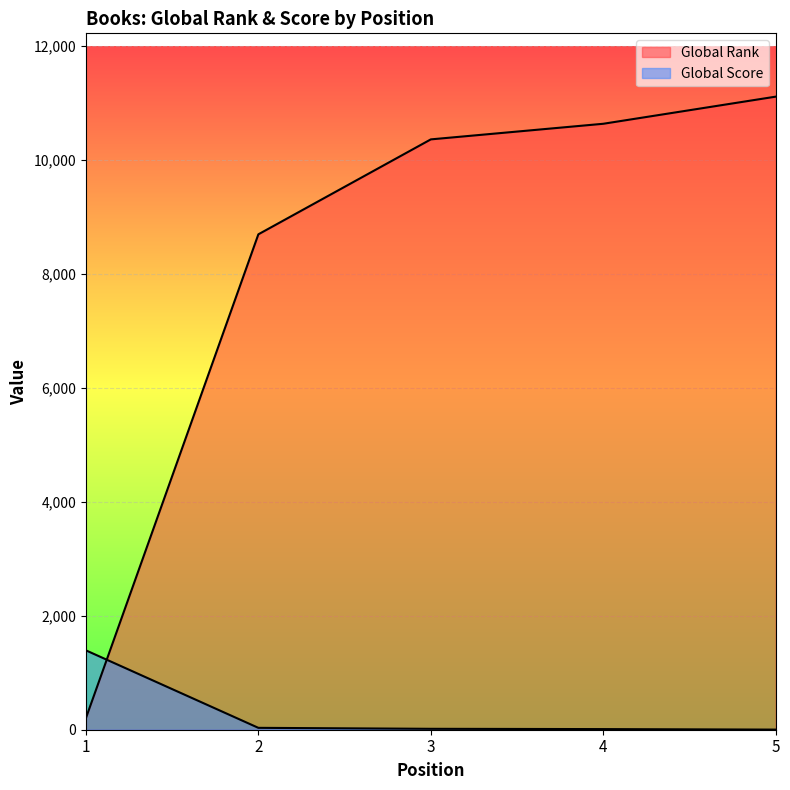

How many lines are shown in the chart?

2